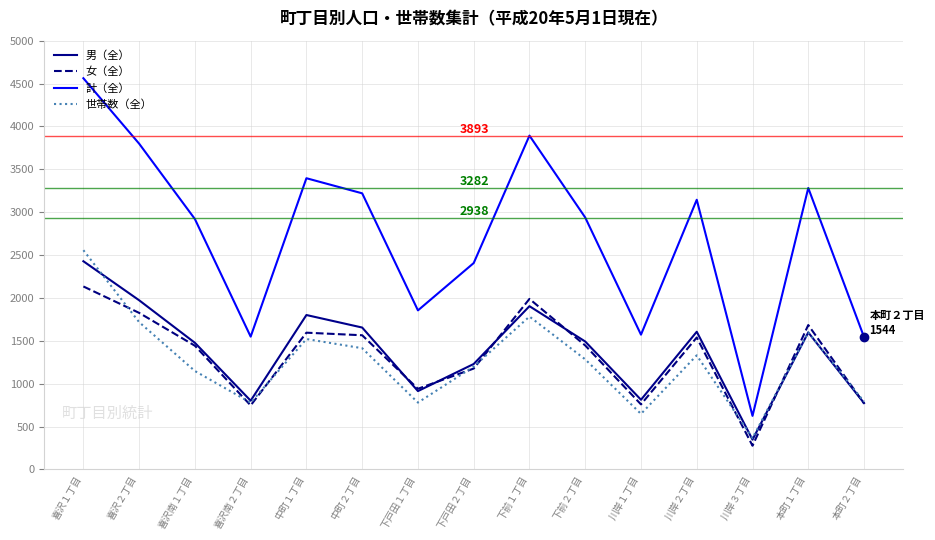

What value does the 女（全） series have at 下戸田２丁目?

1177